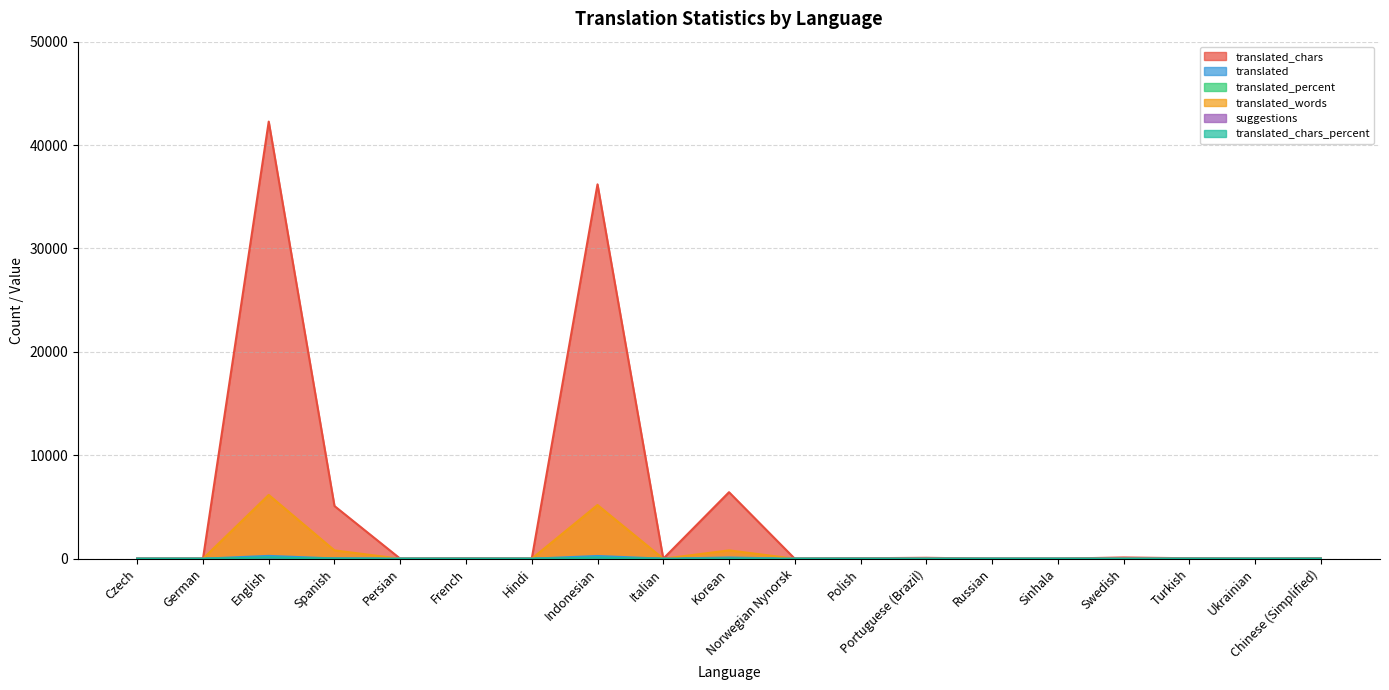

Reading left to right, extract all data points from this chart.

translated_chars: Czech=0.0	German=0.0	English=42269.0	Spanish=5094.0	Persian=0.0	French=33.0	Hindi=0.0	Indonesian=36203.0	Italian=0.0	Korean=6431.0	Norwegian Nynorsk=0.0	Polish=43.0	Portuguese (Brazil)=88.0	Russian=0.0	Sinhala=0.0	Swedish=119.0	Turkish=43.0	Ukrainian=0.0	Chinese (Simplified)=43.0
translated: Czech=0.0	German=0.0	English=272.0	Spanish=22.0	Persian=0.0	French=2.0	Hindi=0.0	Indonesian=263.0	Italian=0.0	Korean=114.0	Norwegian Nynorsk=0.0	Polish=2.0	Portuguese (Brazil)=4.0	Russian=0.0	Sinhala=0.0	Swedish=5.0	Turkish=2.0	Ukrainian=0.0	Chinese (Simplified)=2.0
translated_percent: Czech=0.0	German=0.0	English=100.0	Spanish=8.0	Persian=0.0	French=0.7	Hindi=0.0	Indonesian=96.6	Italian=0.0	Korean=41.9	Norwegian Nynorsk=0.0	Polish=0.7	Portuguese (Brazil)=1.4	Russian=0.0	Sinhala=0.0	Swedish=1.8	Turkish=0.7	Ukrainian=0.0	Chinese (Simplified)=0.7
translated_words: Czech=0.0	German=0.0	English=6168.0	Spanish=803.0	Persian=0.0	French=4.0	Hindi=0.0	Indonesian=5192.0	Italian=0.0	Korean=805.0	Norwegian Nynorsk=0.0	Polish=4.0	Portuguese (Brazil)=11.0	Russian=0.0	Sinhala=0.0	Swedish=15.0	Turkish=4.0	Ukrainian=0.0	Chinese (Simplified)=4.0
suggestions: Czech=2.0	German=1.0	English=0.0	Spanish=7.0	Persian=0.0	French=3.0	Hindi=0.0	Indonesian=25.0	Italian=3.0	Korean=9.0	Norwegian Nynorsk=0.0	Polish=3.0	Portuguese (Brazil)=4.0	Russian=2.0	Sinhala=0.0	Swedish=1.0	Turkish=2.0	Ukrainian=2.0	Chinese (Simplified)=1.0
translated_chars_percent: Czech=0.0	German=0.0	English=100.0	Spanish=12.0	Persian=0.0	French=0.1	Hindi=0.0	Indonesian=85.6	Italian=0.0	Korean=15.2	Norwegian Nynorsk=0.0	Polish=0.1	Portuguese (Brazil)=0.2	Russian=0.0	Sinhala=0.0	Swedish=0.2	Turkish=0.1	Ukrainian=0.0	Chinese (Simplified)=0.1